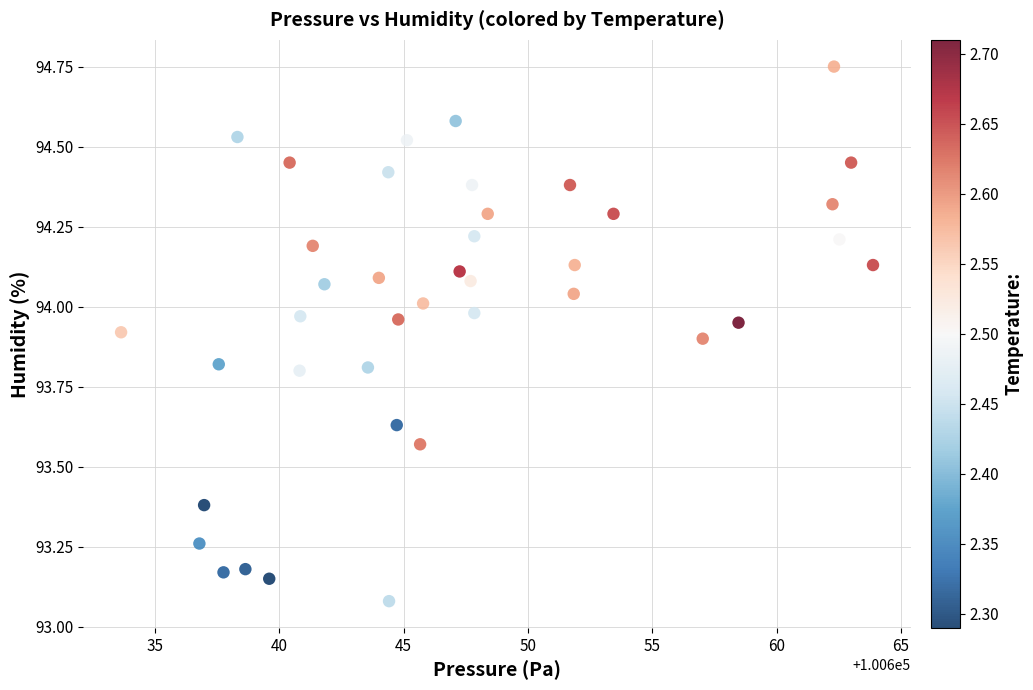

What is the range of X values (max minus min)?

30.2